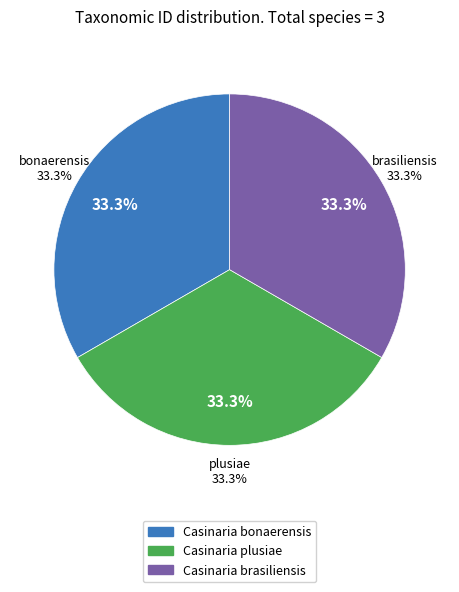

What is the total percentage of Casinaria bonaerensis and Casinaria brasiliensis?

66.7%